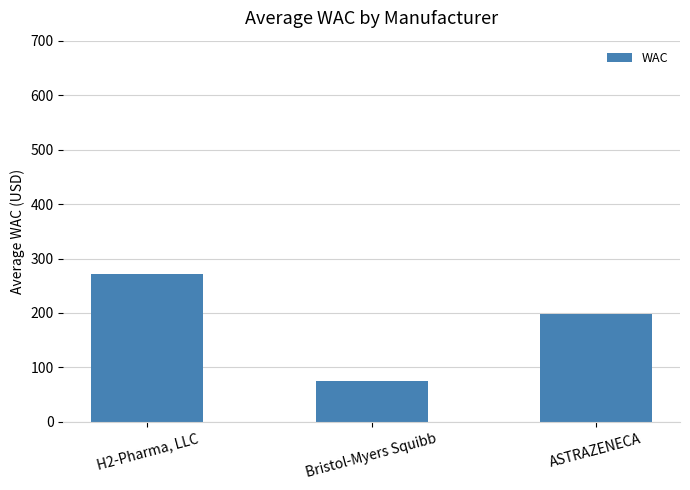

Between Bristol-Myers Squibb and H2-Pharma, LLC, which is larger?

H2-Pharma, LLC